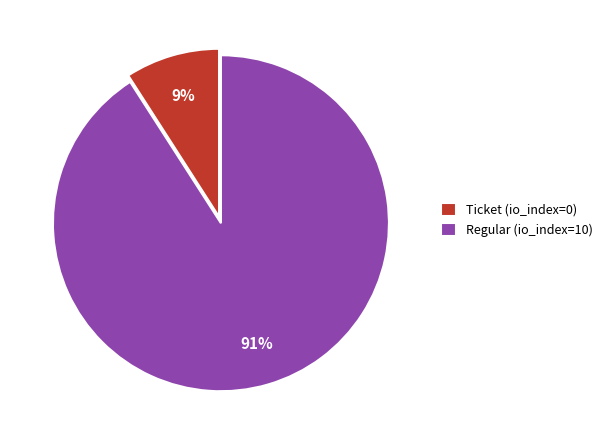

What is the smallest slice in the pie chart?

Ticket (io_index=0)